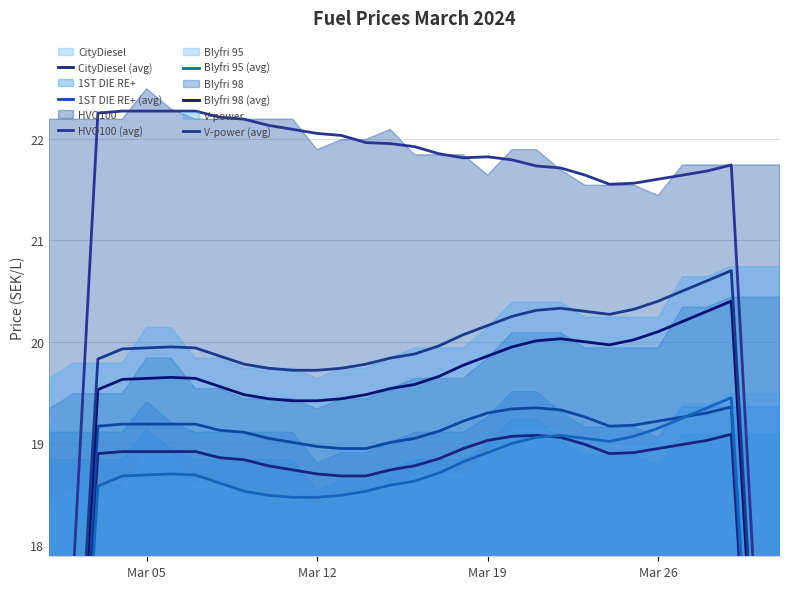

How many categories are shown in the chart?

31